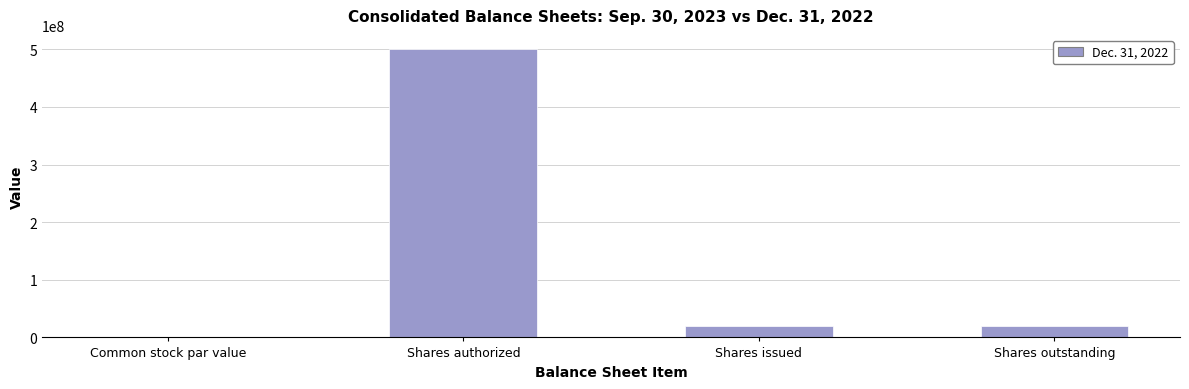

What is the average value?

135213079